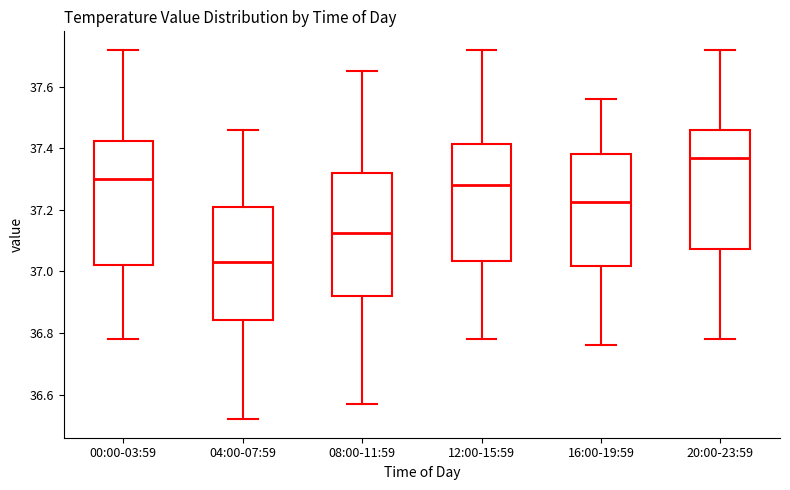

Which box's median line is the lowest?

04:00-07:59